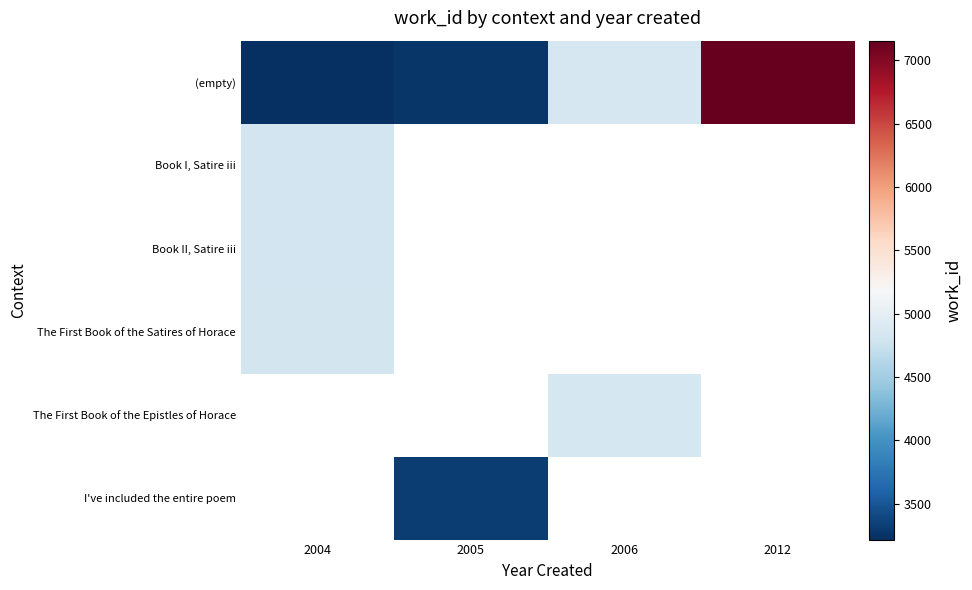

Which category has the highest value in the Book I, Satire iii series?

2004